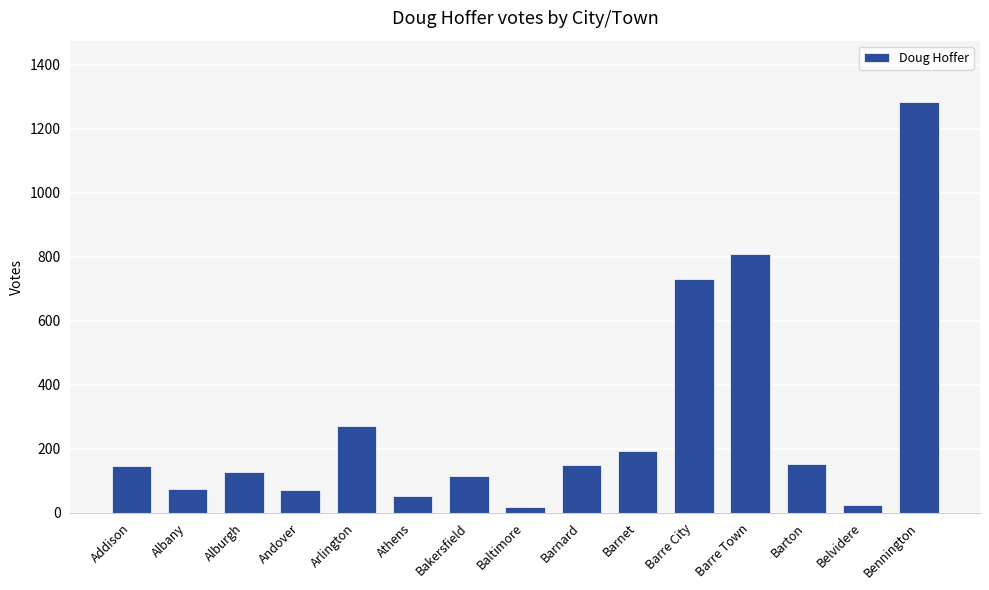

How many data points does each series have?

15